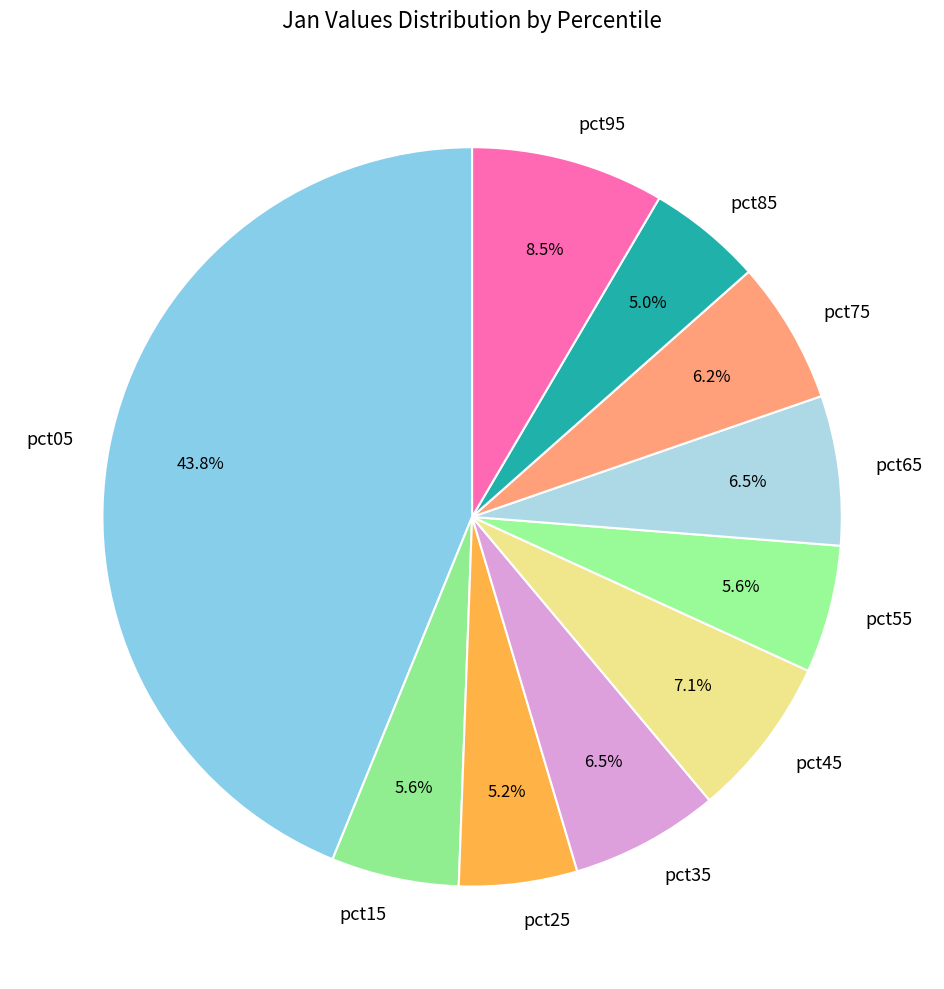

Does any single category account for the majority?

No